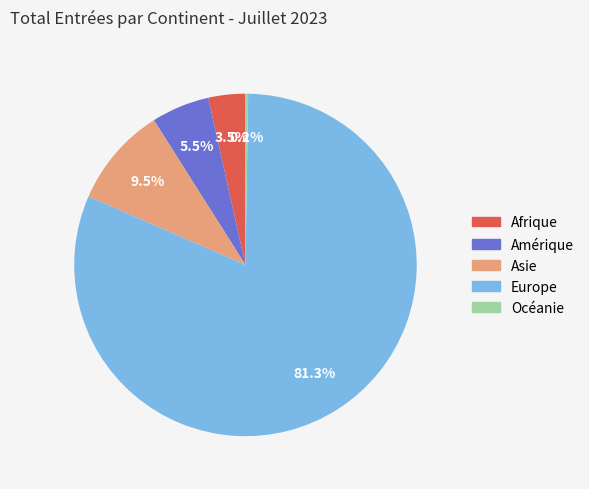

True or false: Europe accounts for 69% of the total.

False